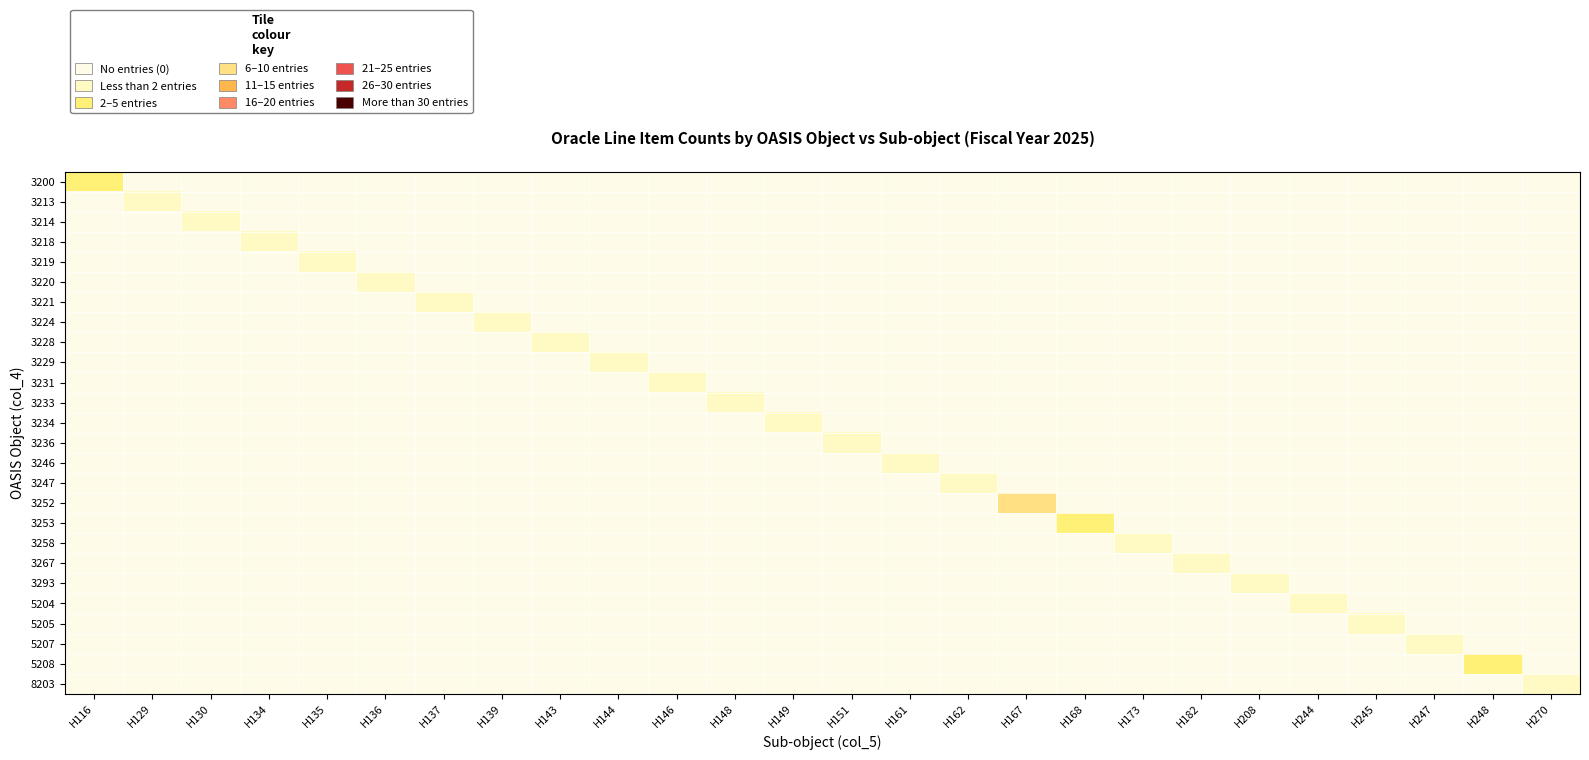

At H137, list the series in order from smallest to largest.

3200, 3213, 3214, 3218, 3219, 3220, 3224, 3228, 3229, 3231, 3233, 3234, 3236, 3246, 3247, 3252, 3253, 3258, 3267, 3293, 5204, 5205, 5207, 5208, 8203, 3221